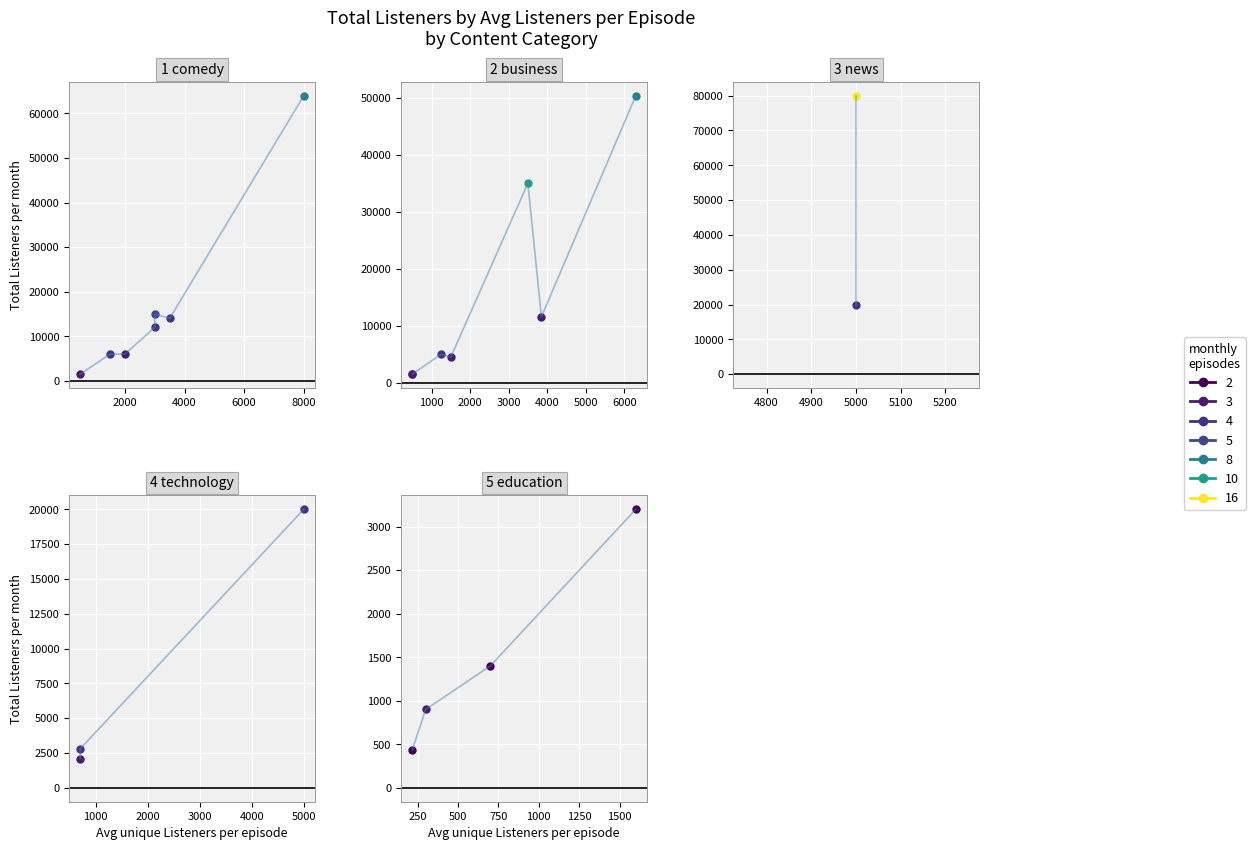

Which series has the largest total across all categories?

comedy